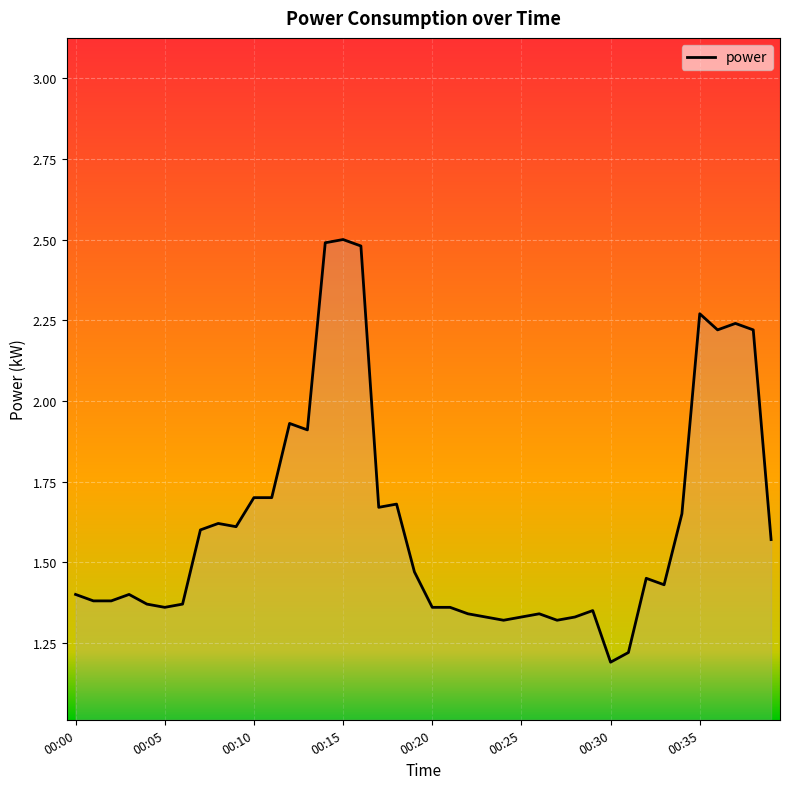

What is the greatest value displayed?

2.5